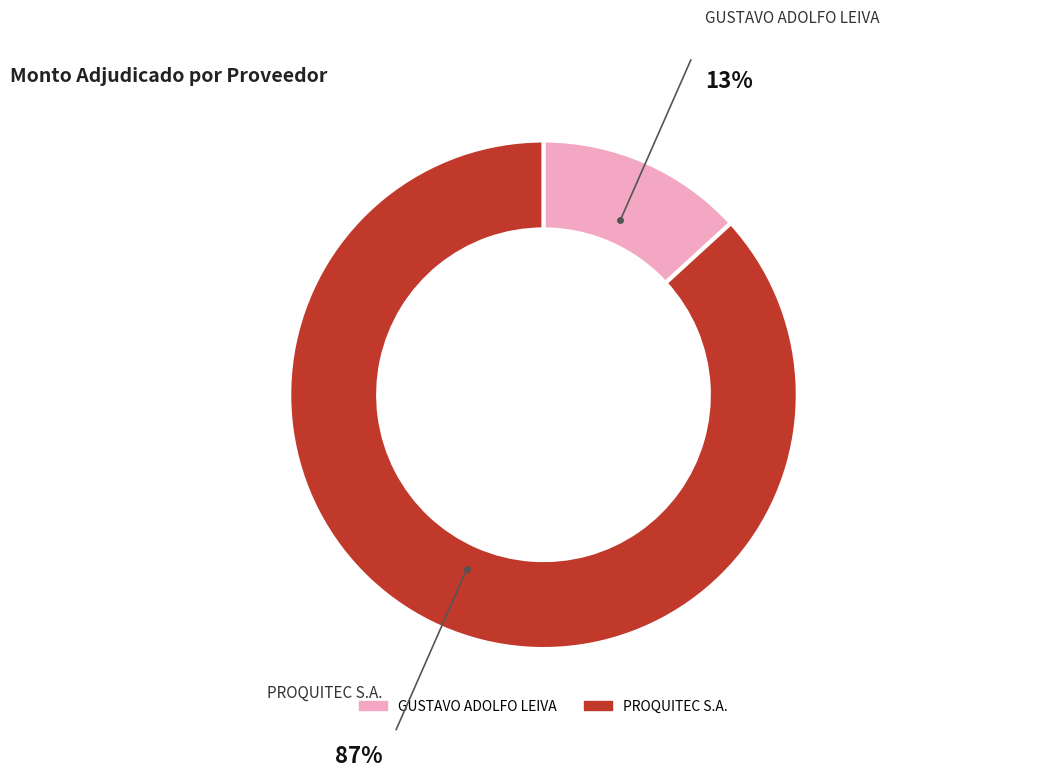

Which category has the biggest portion of the pie?

PROQUITEC S.A.